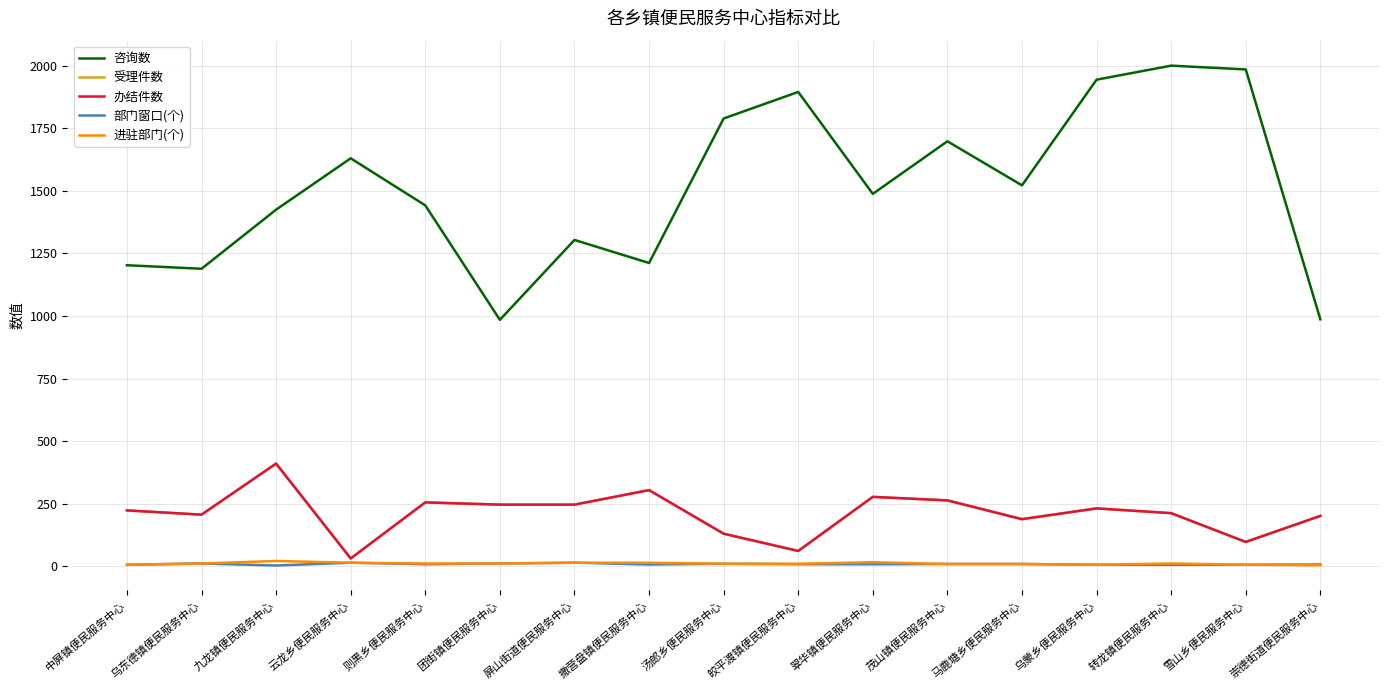

What is the sum of the 办结件数 values at 团街镇便民服务中心 and 撒营盘镇便民服务中心?

552